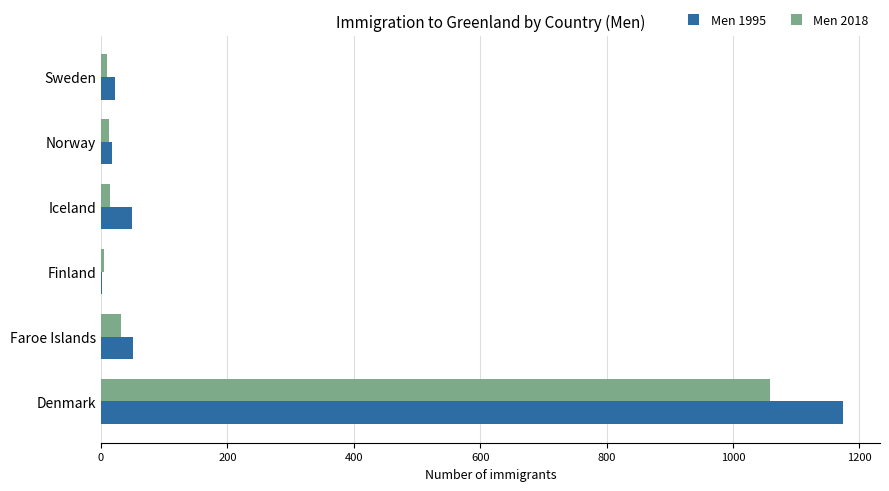

Where is Men 2018 nearest to the value 531?

Faroe Islands